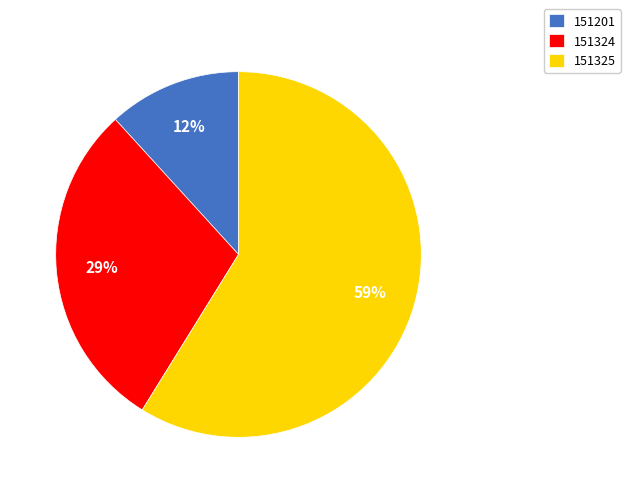

What is the ratio of the value at 151325 to the value at 151324?

2.0